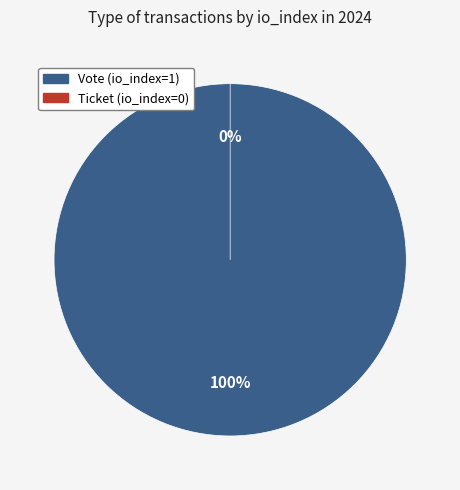

What is the change in value from Vote (io_index=1) to Ticket (io_index=0)?

-1